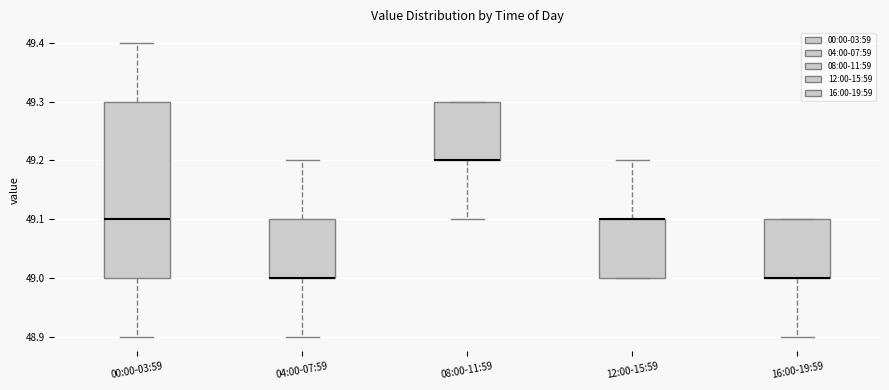

Which box is the tallest, from its lower edge to its upper edge?

00:00-03:59